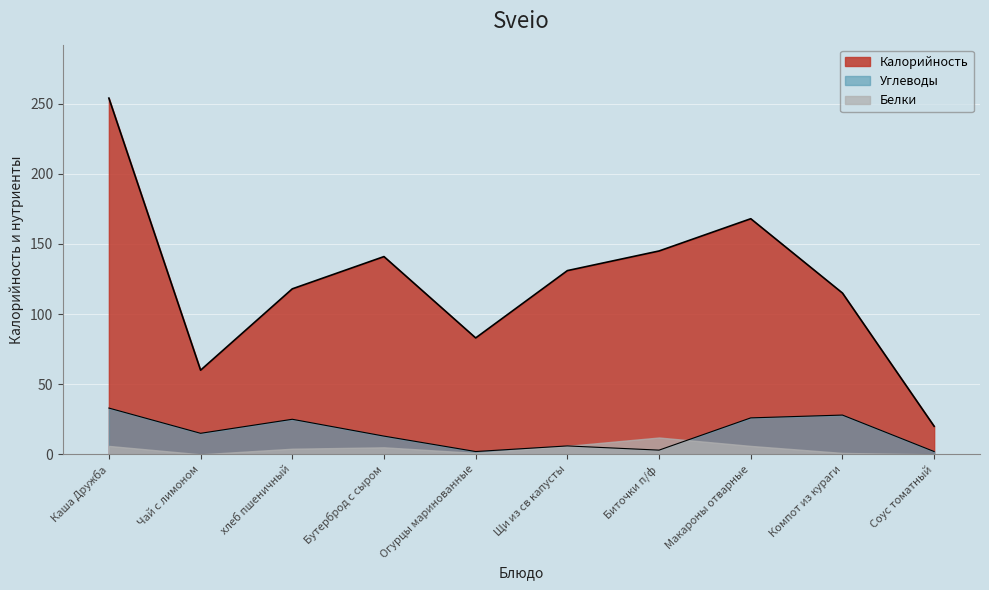

What is the difference between the Калорийность values at Компот из кураги and хлеб пшеничный?

3